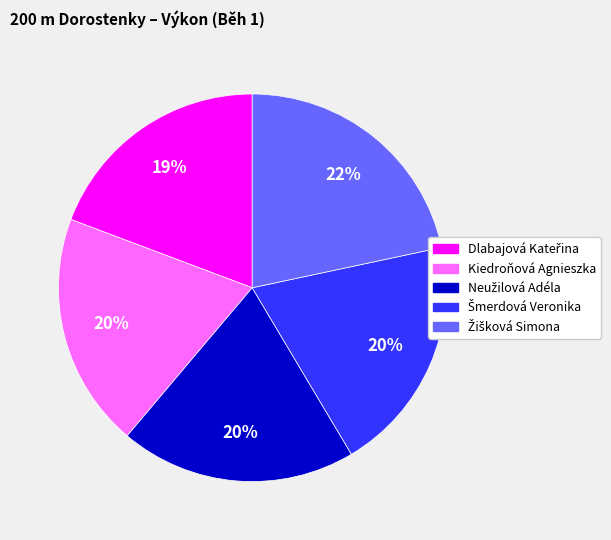

To the nearest percent, what portion does Kiedroňová Agnieszka represent?

20%